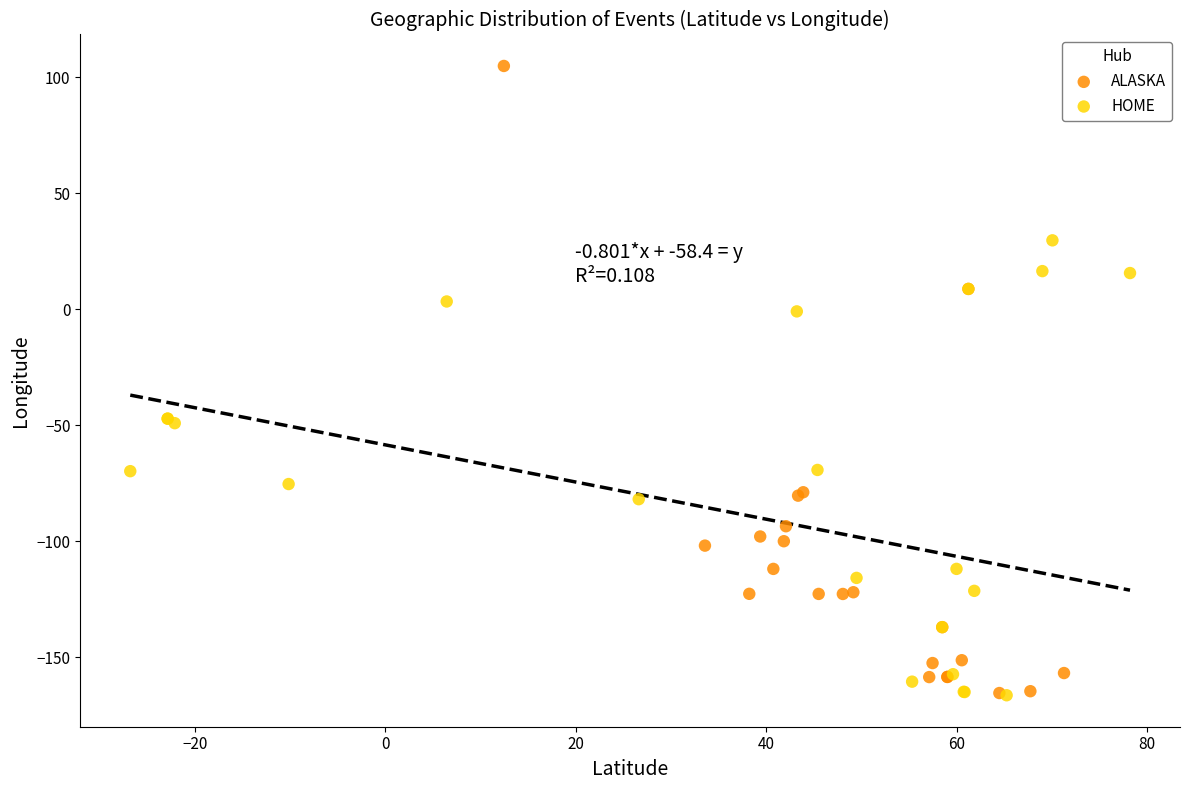

Which series contains the highest Y value?

ALASKA